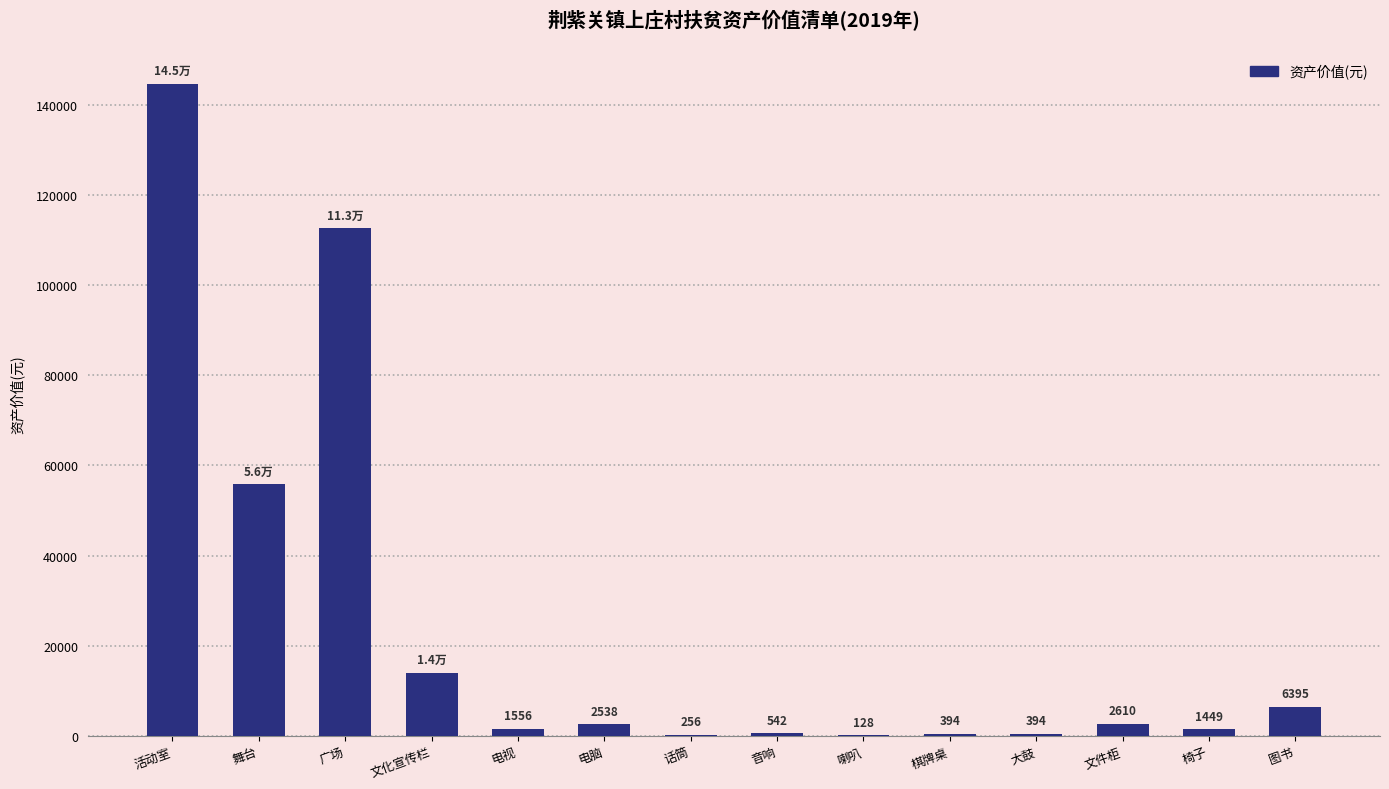

Count the number of categories in the chart.

14